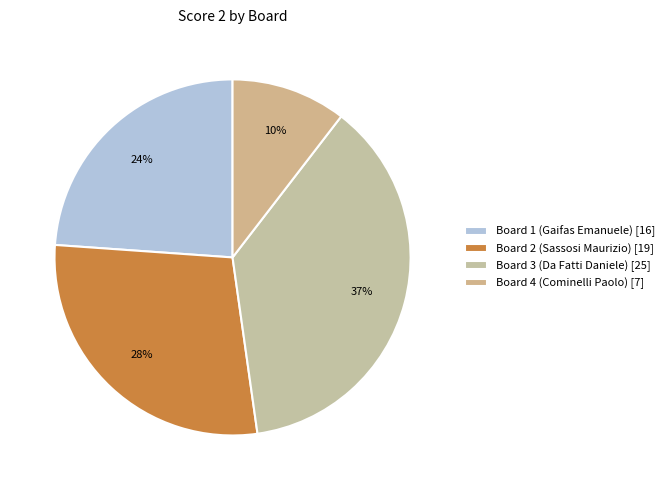

How many slices are in this pie chart?

4